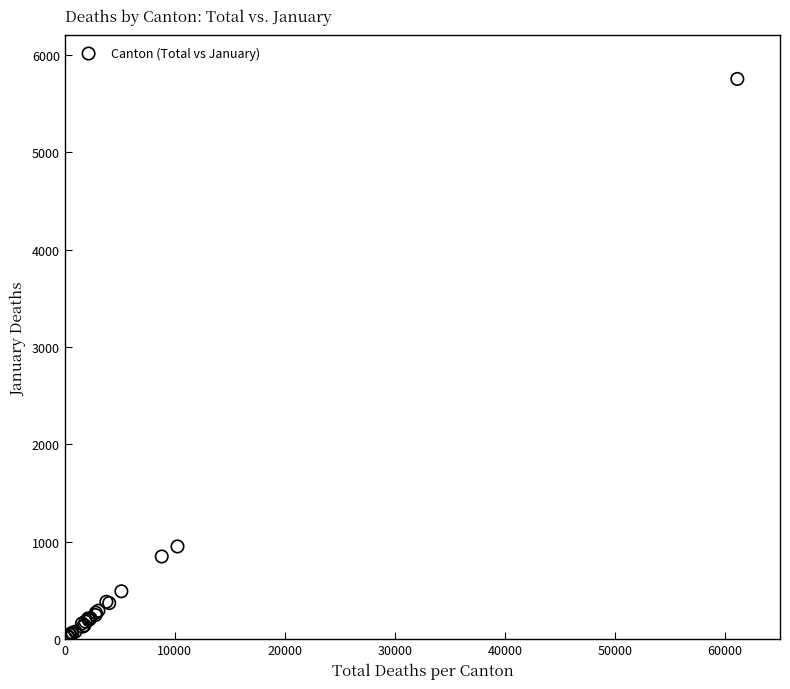

What Y value in the scatter plot is closest to 2881?

952